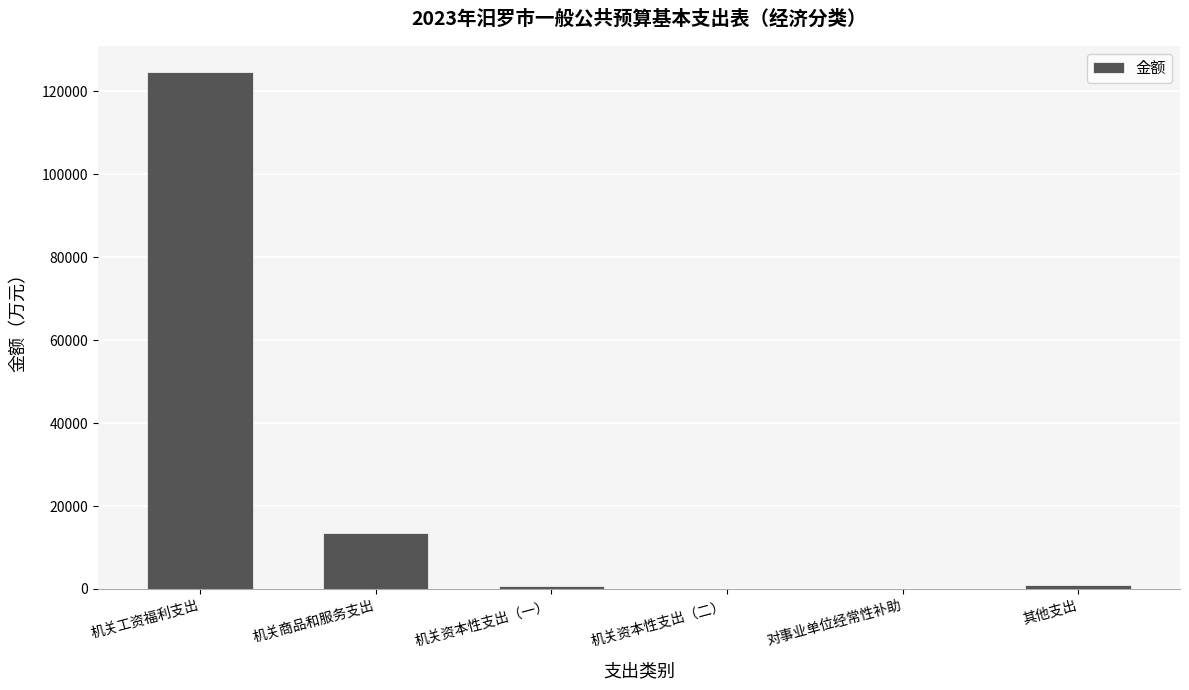

Which category has the highest value across all series?

机关工资福利支出